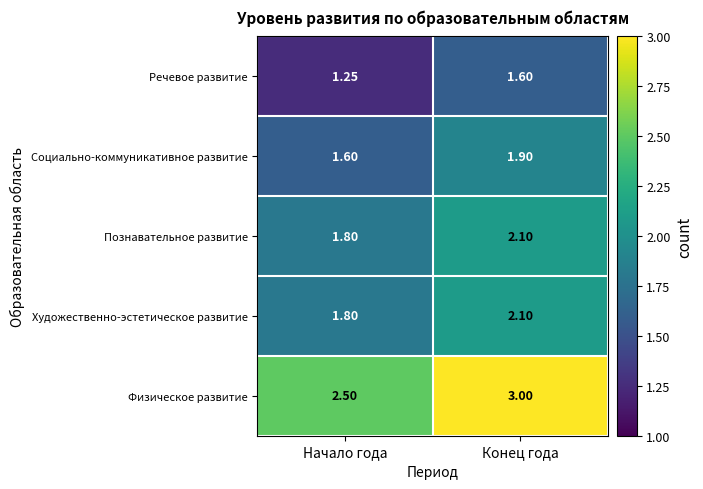

Is the value of Социально-коммуникативное развитие at Начало года greater than the value of Физическое развитие at Конец года?

No